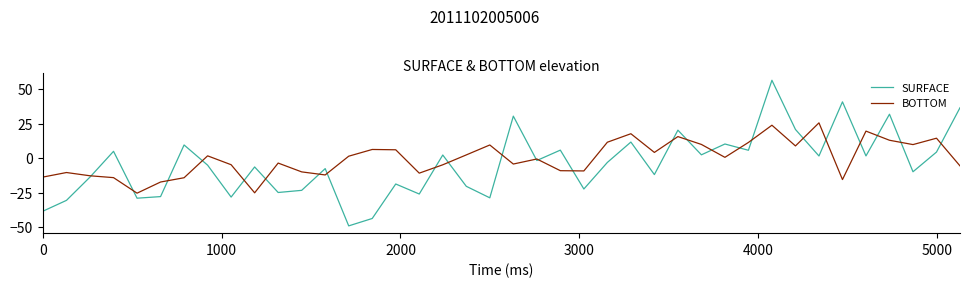

What is the minimum value for SURFACE?

-49.1